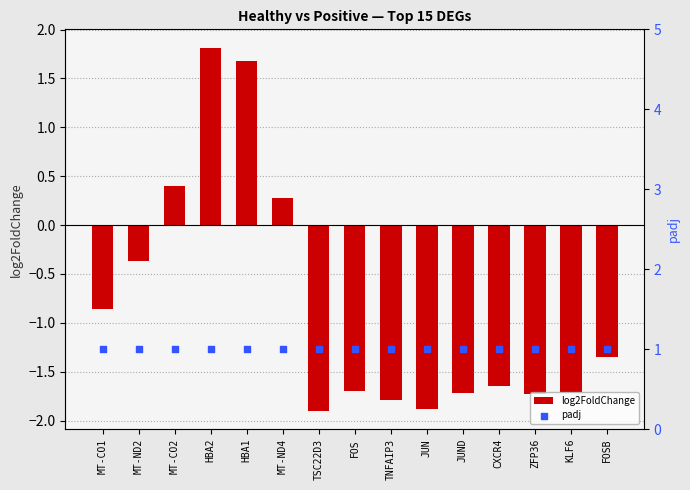

At which category is the sum across all series the highest?

HBA2